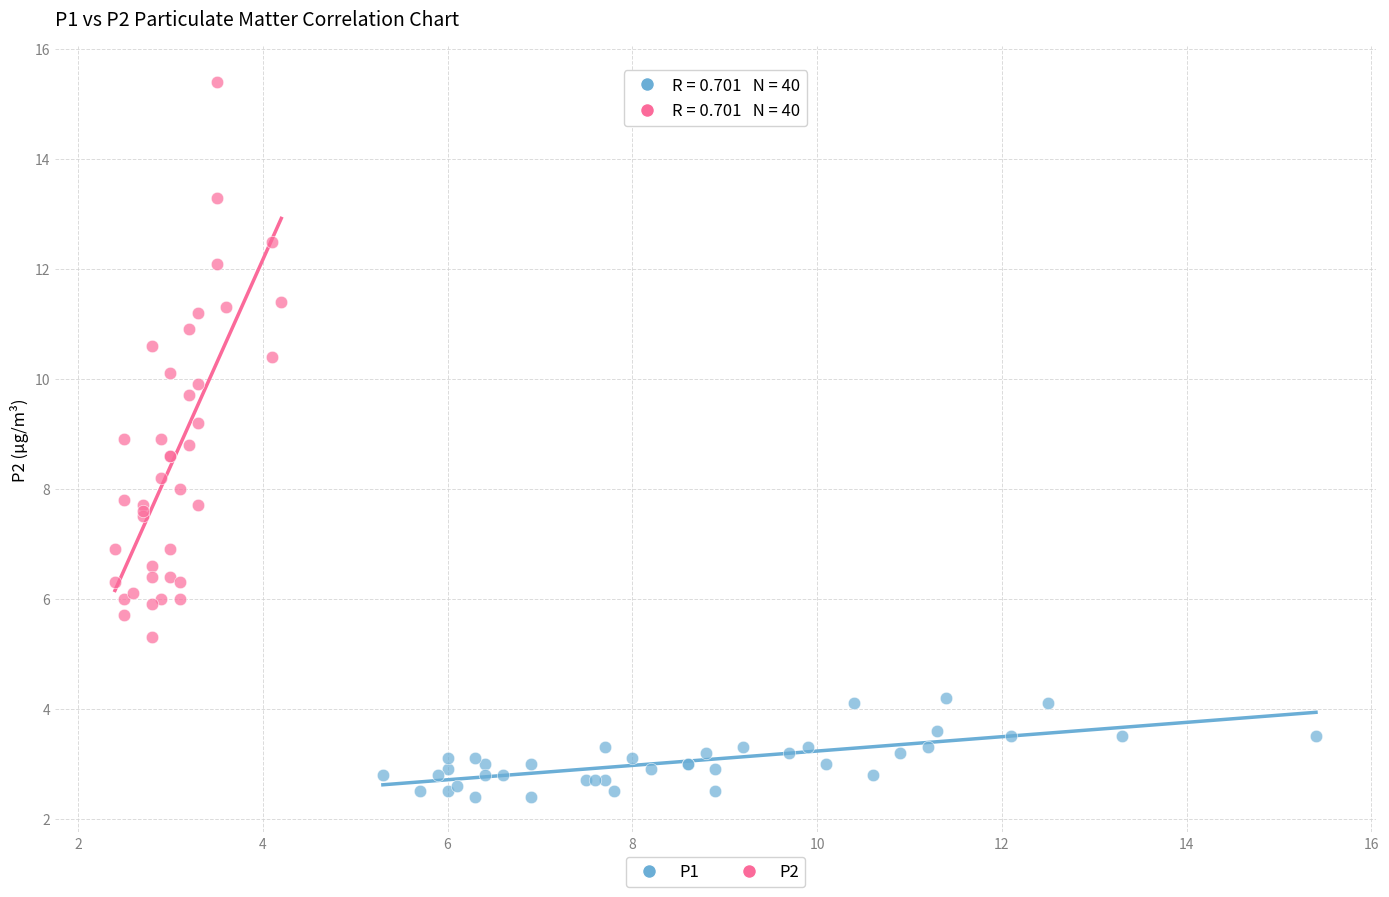

What are all the series names shown in the legend?

P1, P2